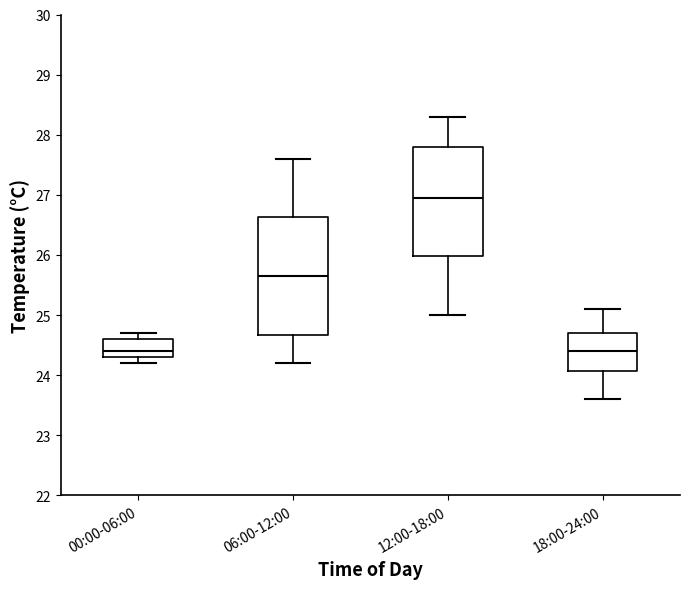

Comparing the boxes themselves (not the whiskers), which one is the tallest?

06:00-12:00